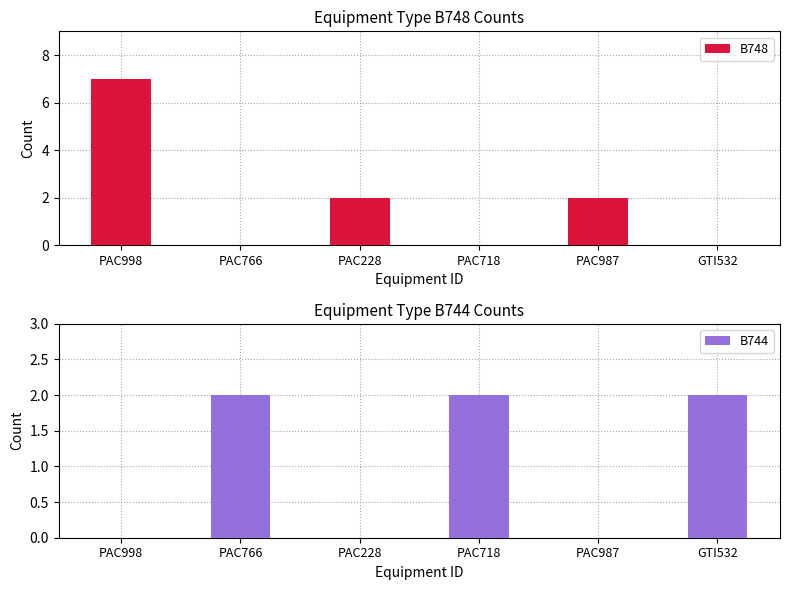

Reading left to right, list all the values displayed in this chart.

B748: 7	0	2	0	2	0
B744: 0	2	0	2	0	2